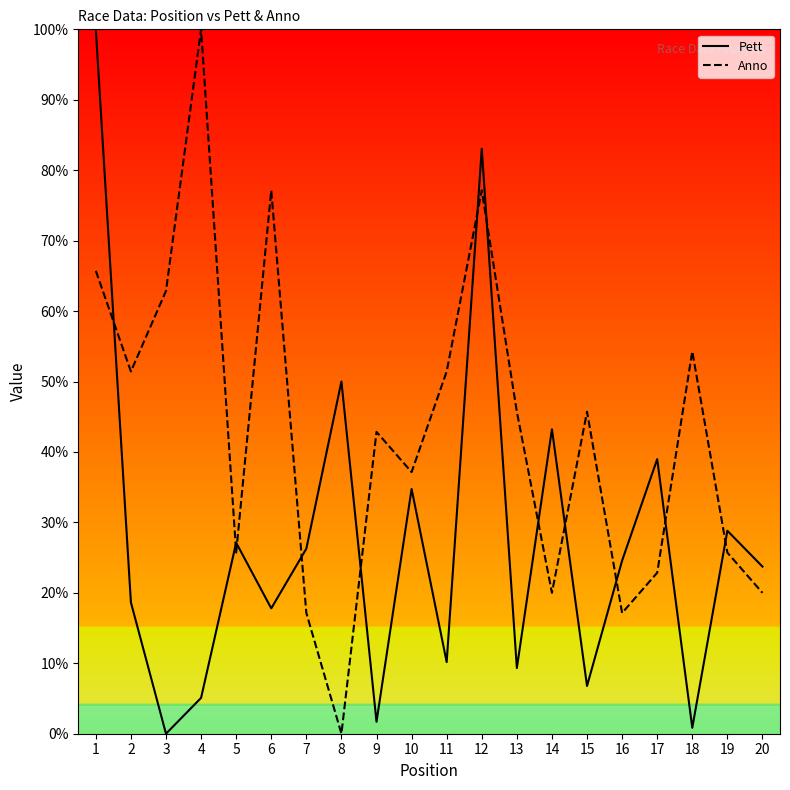

What is the spread (max minus min) of values at 15?

38.9